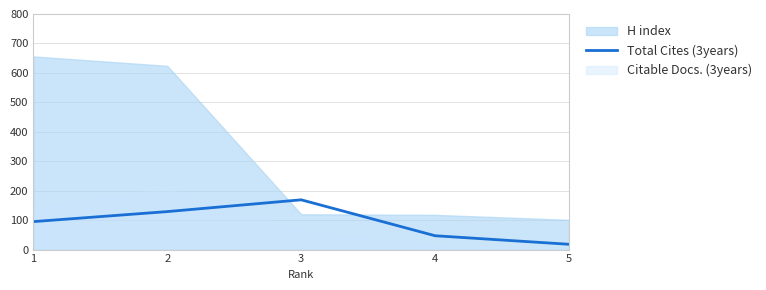

What is the change in value from 4 to 5?

-29